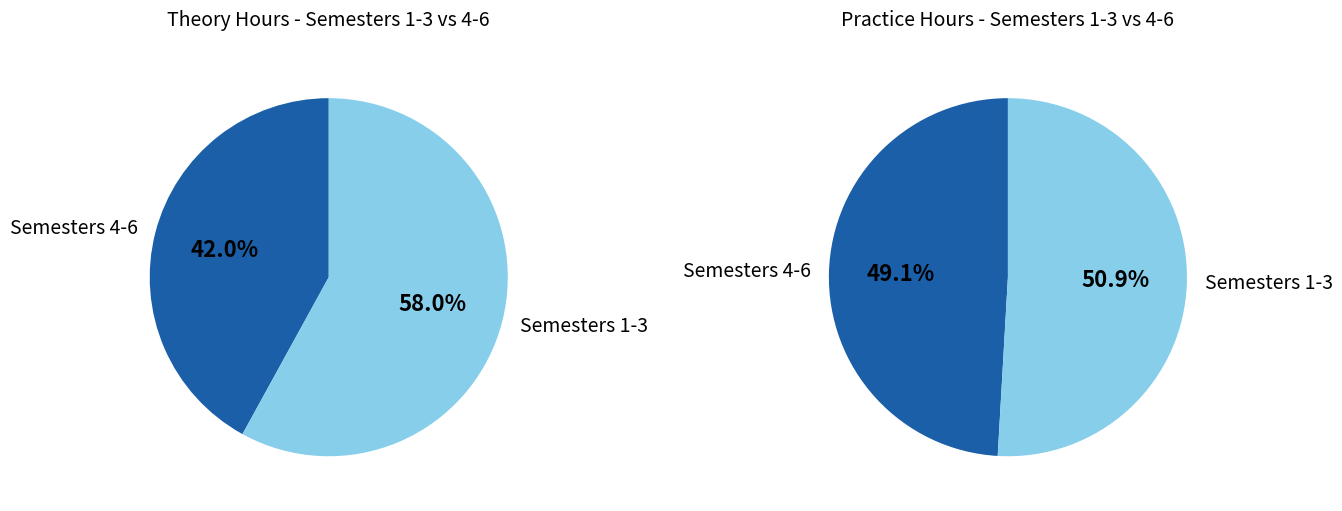

Combined, do 4 and 3 account for over 50%?

No